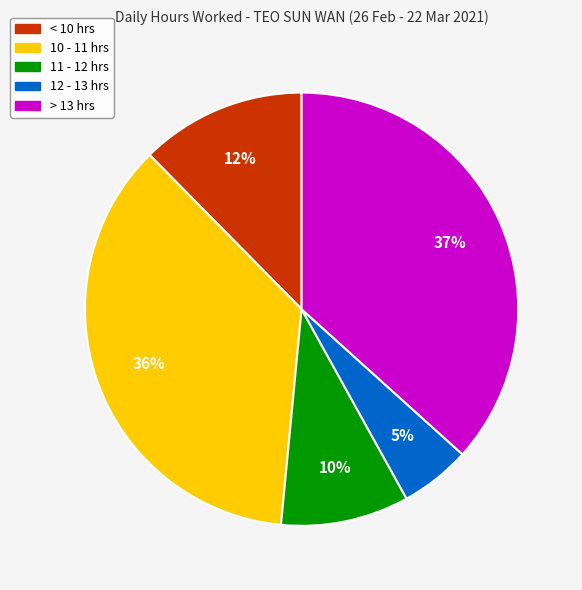

How many slices are in this pie chart?

5